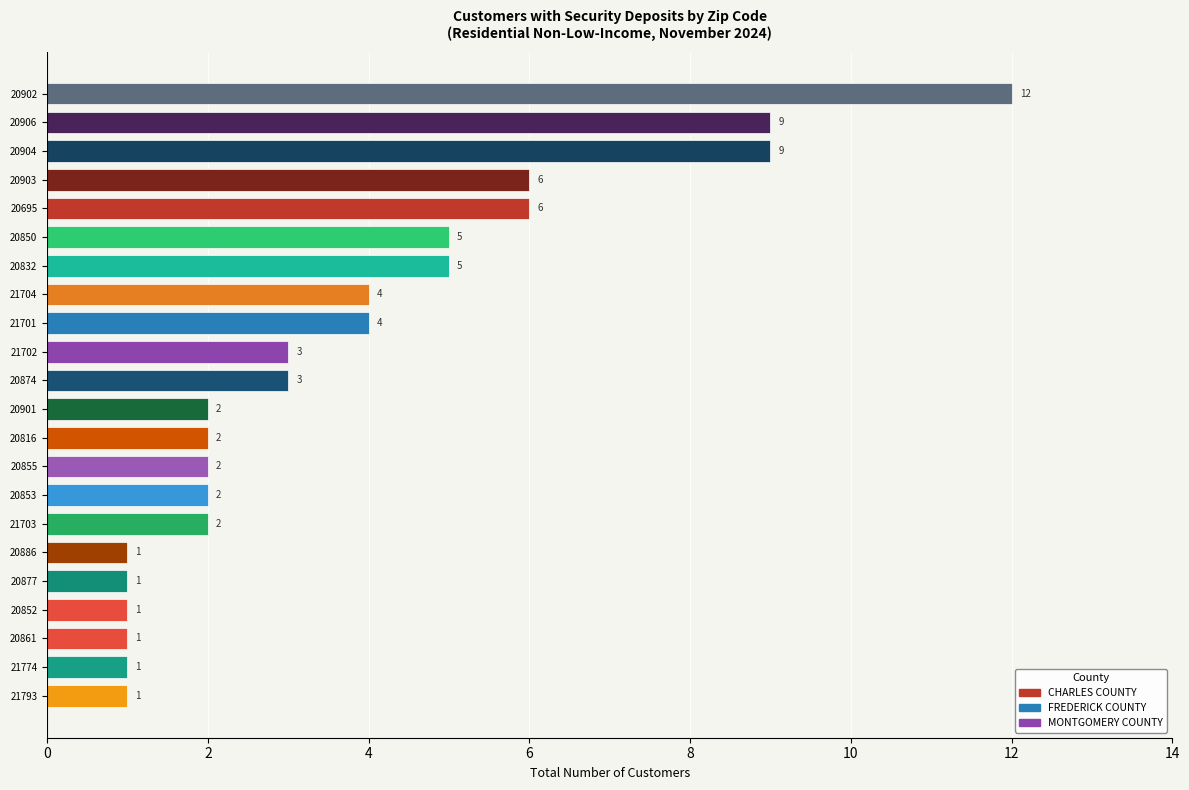

Count the number of data series in this chart.

1